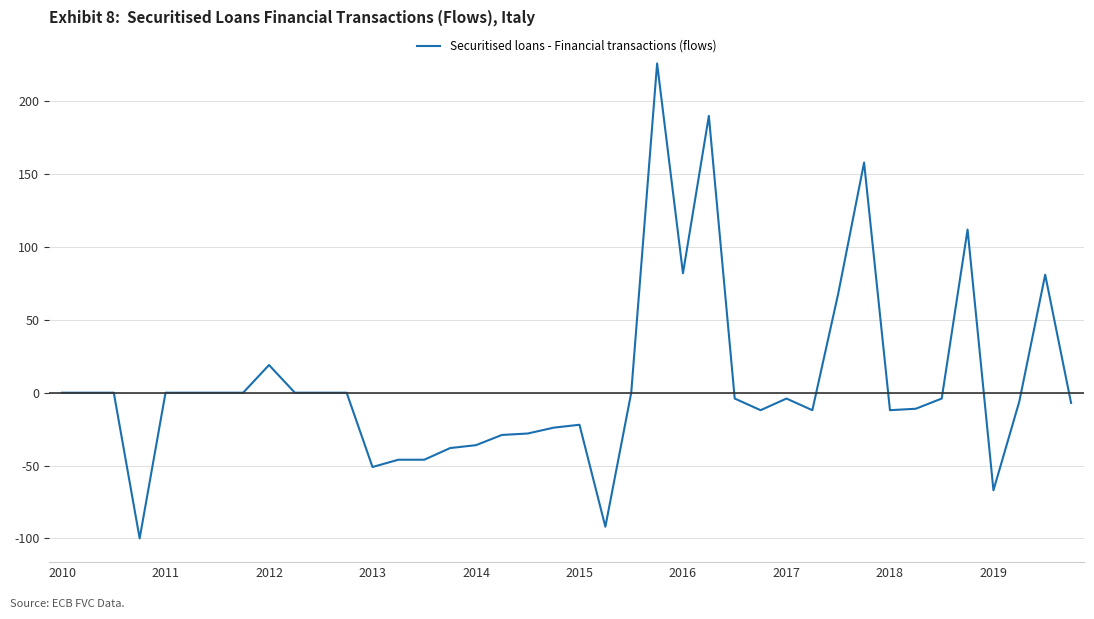

What is the difference between the maximum and minimum values?

326